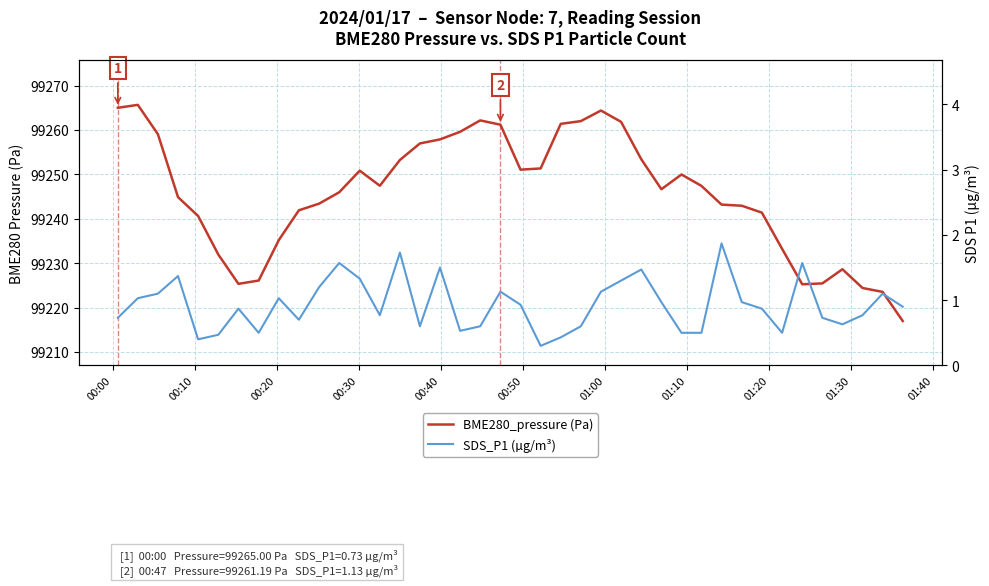

True or false: BME280_pressure (Pa) has more than 1 interior local peaks.

True